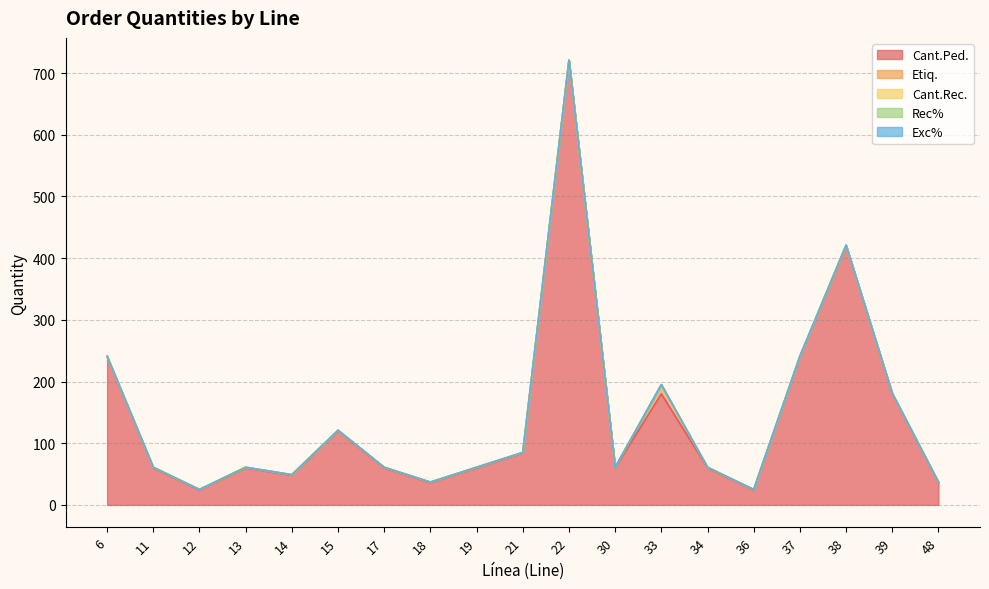

True or false: Etiq. and Cant.Ped. cross at least once.

False